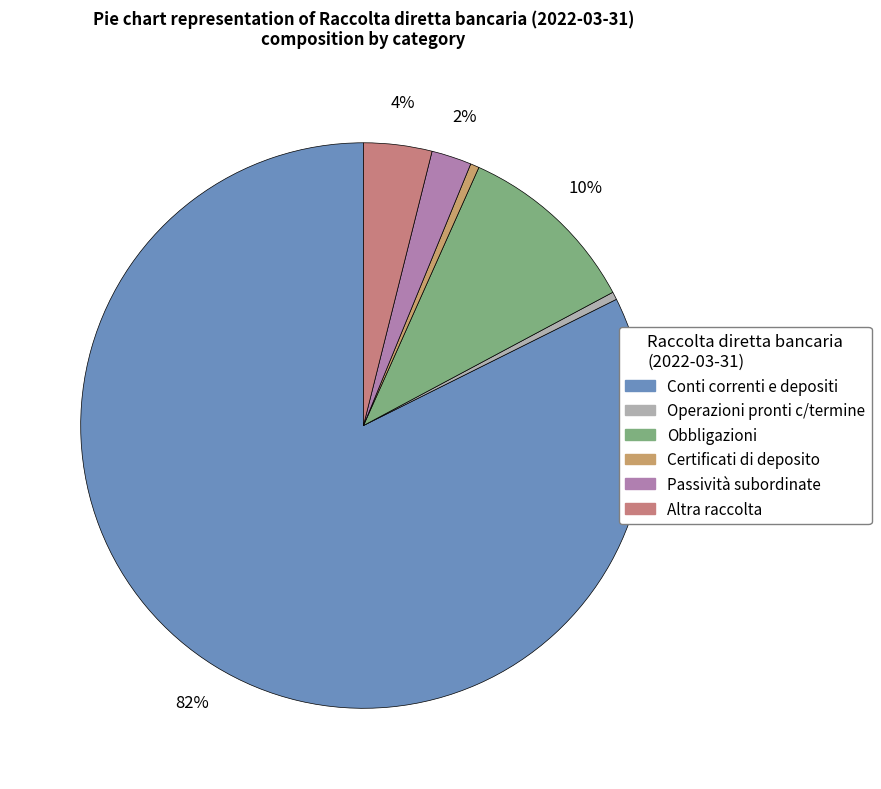

Which has a higher value, Altra raccolta or Passività subordinate?

Altra raccolta